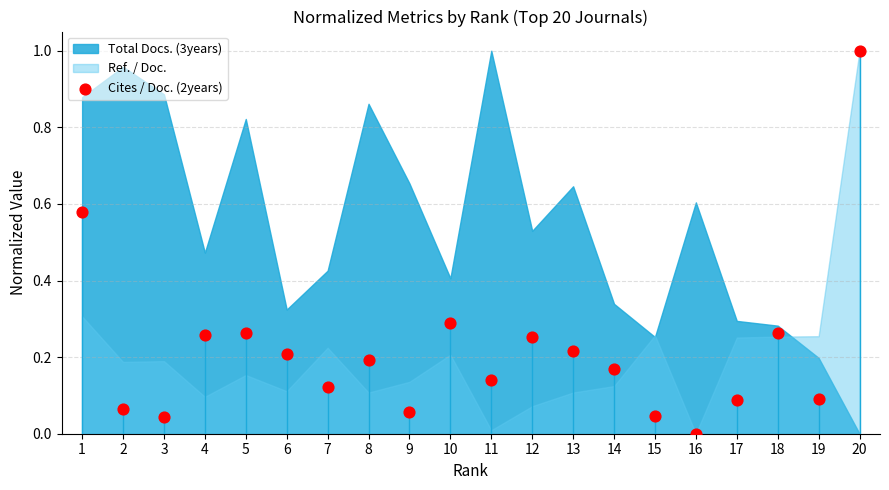

What is the range of X values (max minus min)?

19.0